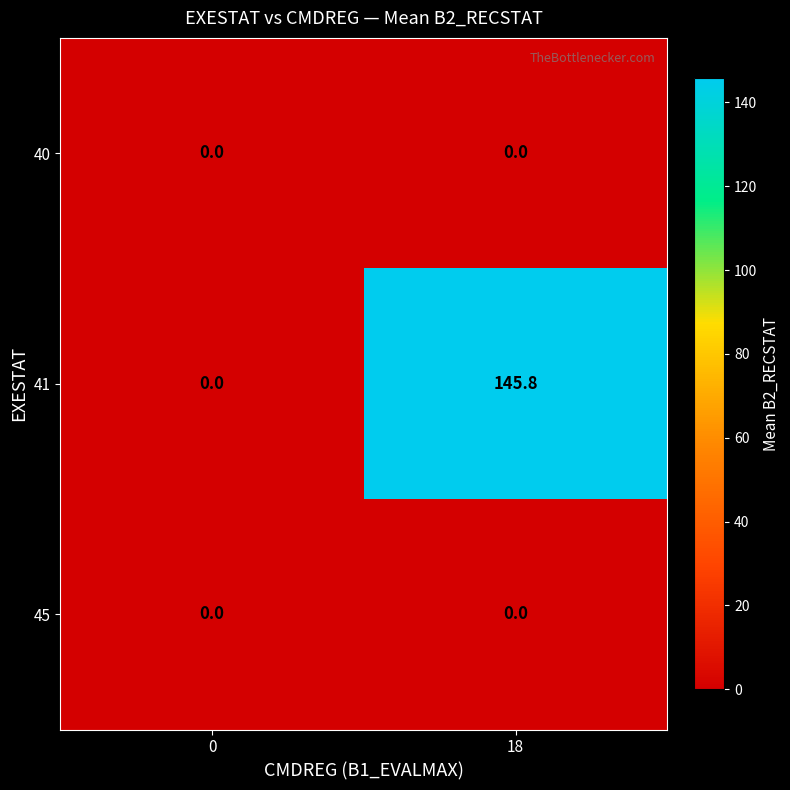

Rank the categories by 41 value from lowest to highest.

0, 18